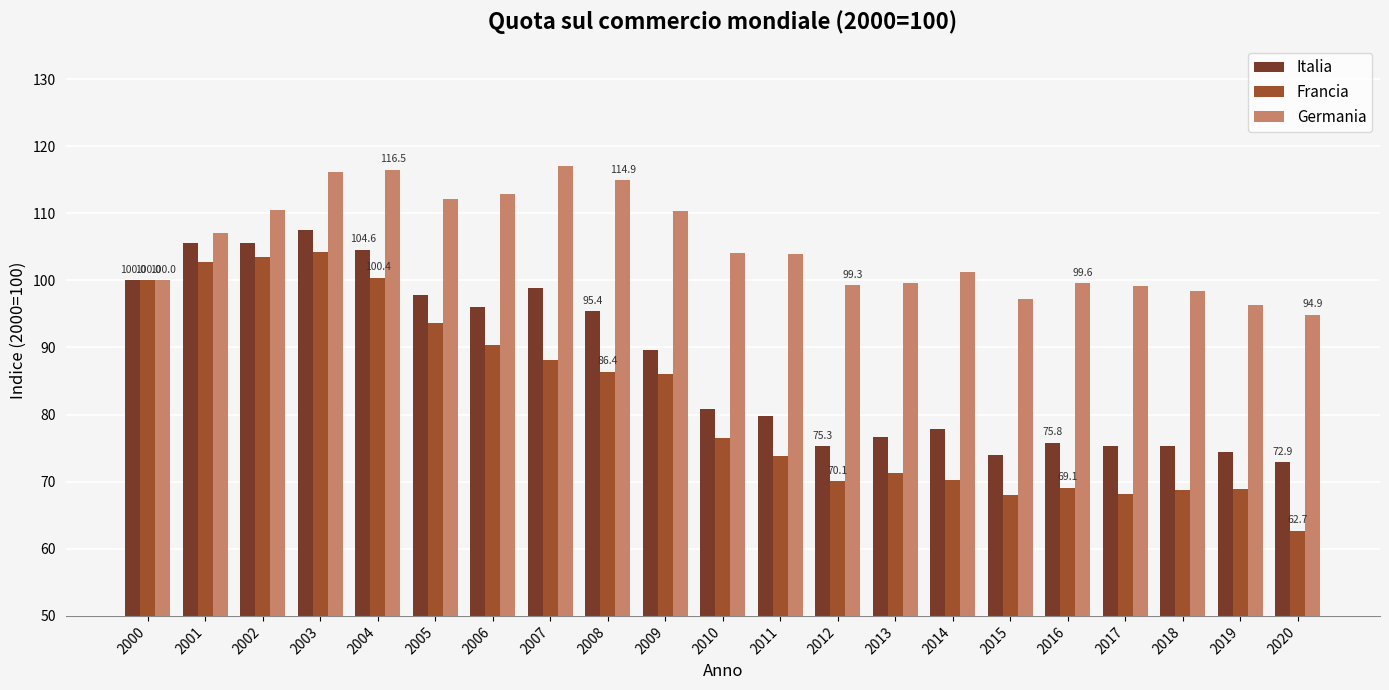

What is the difference between the highest and lowest values at 2009?

24.3